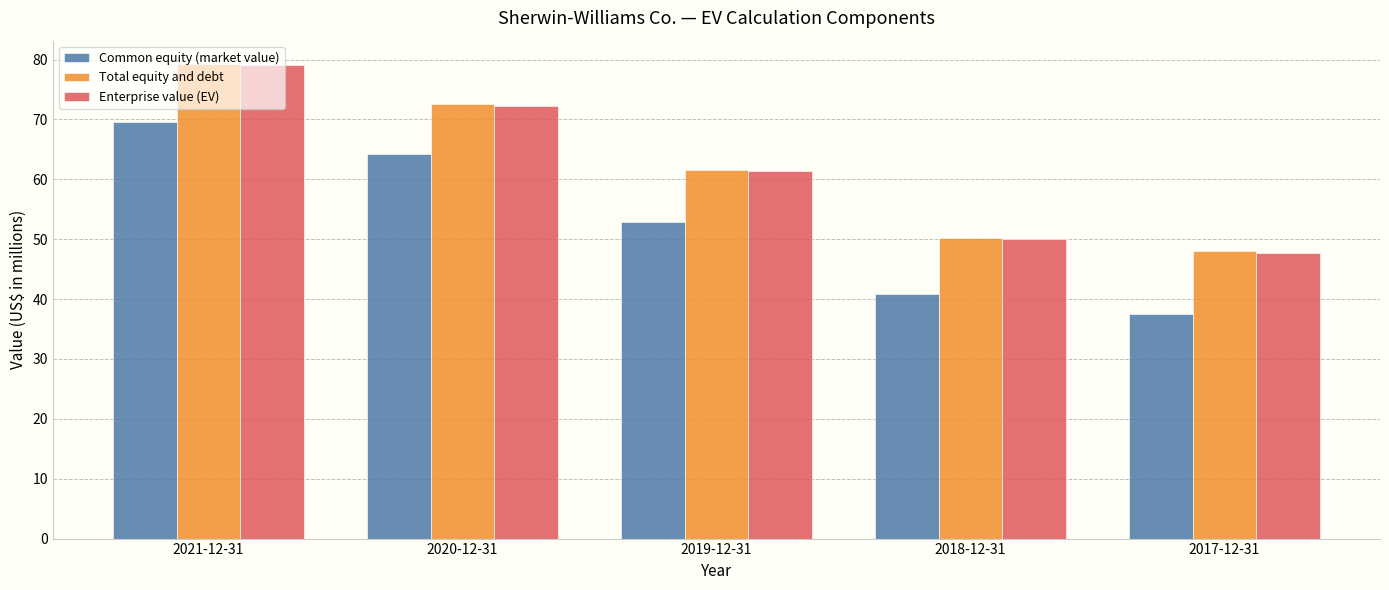

What is the smallest value displayed?

37.4